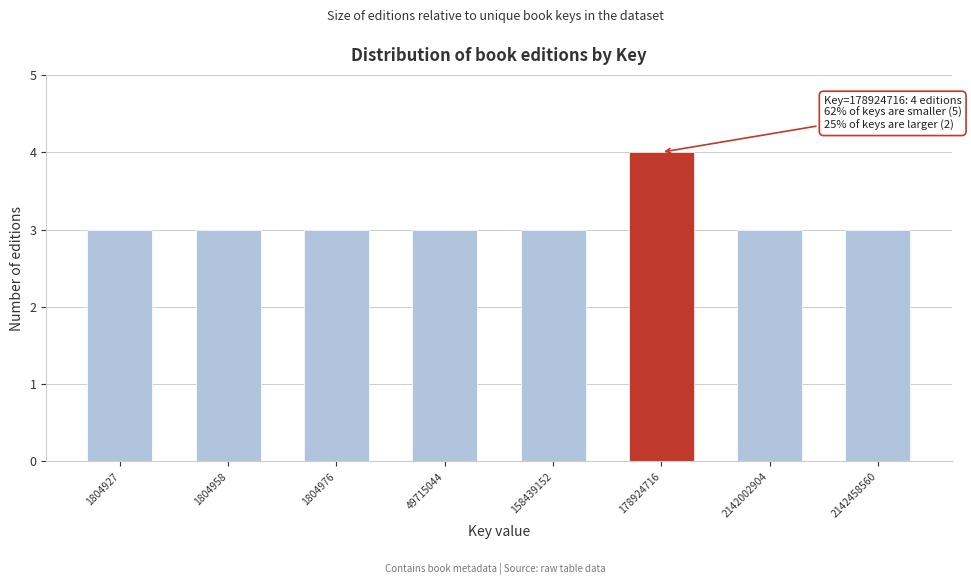

Reading right to left, extract all data points from this chart.

3	3	4	3	3	3	3	3